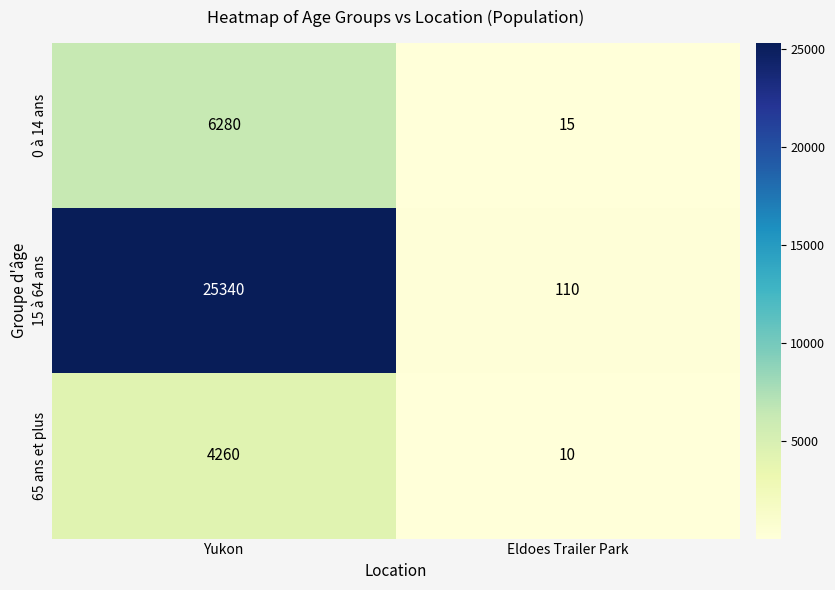

What is the approximate value of 15 à 64 ans at Eldoes Trailer Park, to the nearest 10?

110